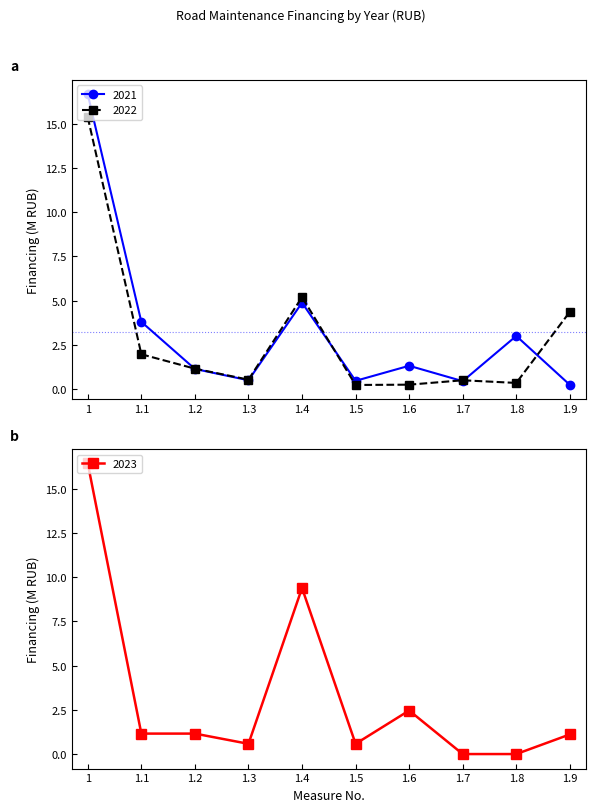

What is the value of the 2022 point at the 5th from the left?

5.2